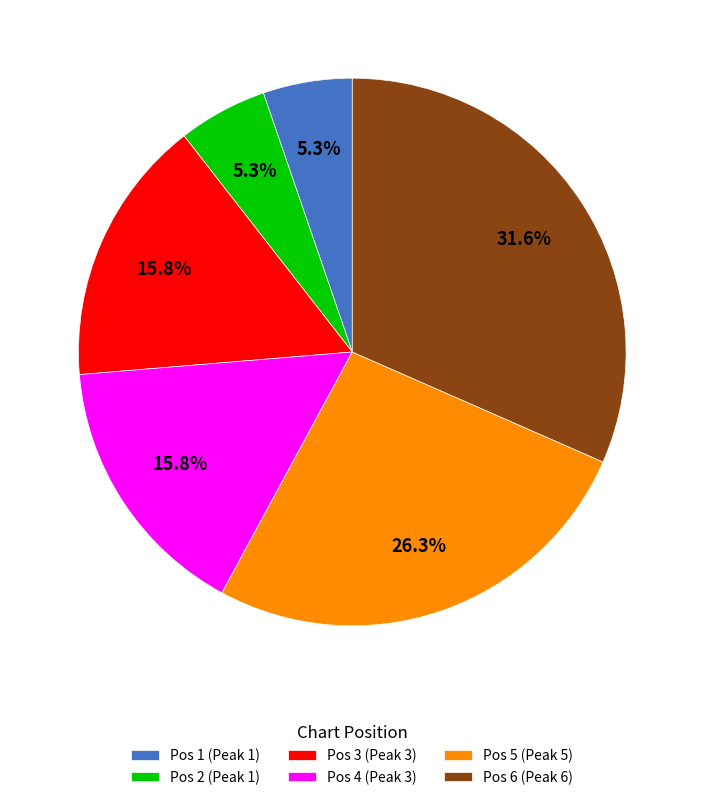

How many segments does this pie chart have?

6